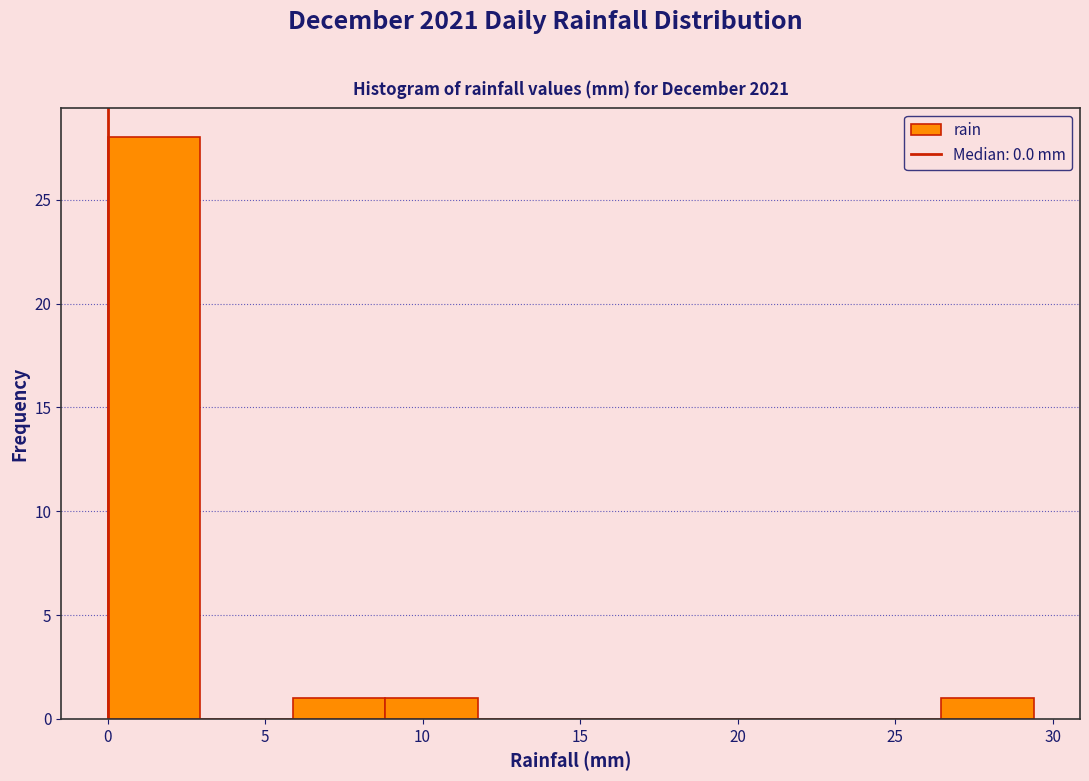

Reading left to right, transcribe this chart: for each bar, give the range it covers on the x-axis and its height. Neither the bar edges nor the heights are printed on the chart, so give them approximately, as read against the axes.

0.0 to 3.0: 28
3.0 to 6.0: 0
6.0 to 9.0: 1
9.0 to 12.0: 1
12.0 to 14.5: 0
14.5 to 17.5: 0
17.5 to 20.5: 0
20.5 to 23.5: 0
23.5 to 26.5: 0
26.5 to 29.5: 1